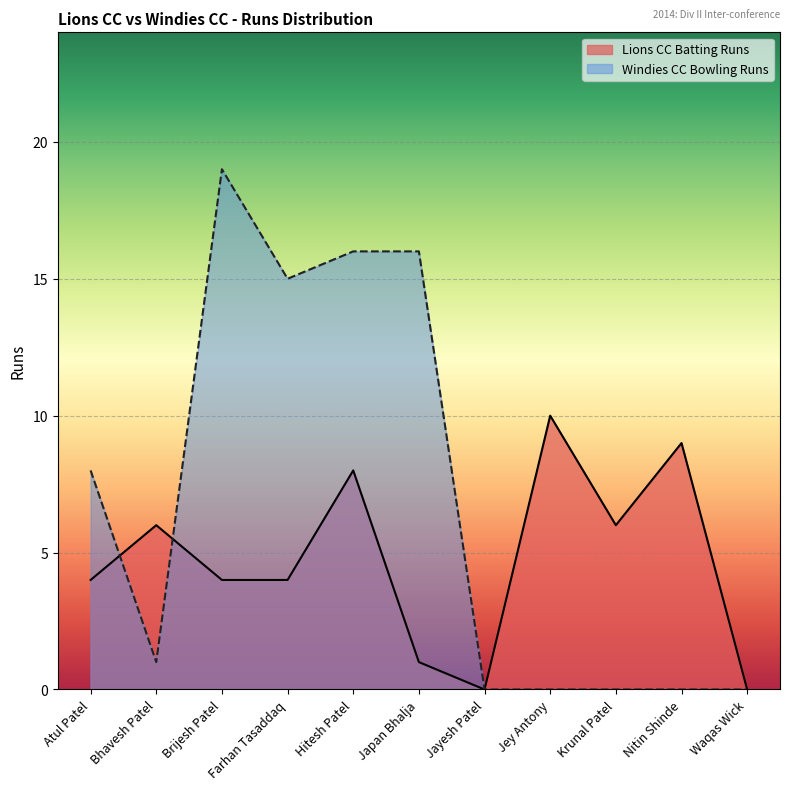

How many distinct data groups are displayed?

2